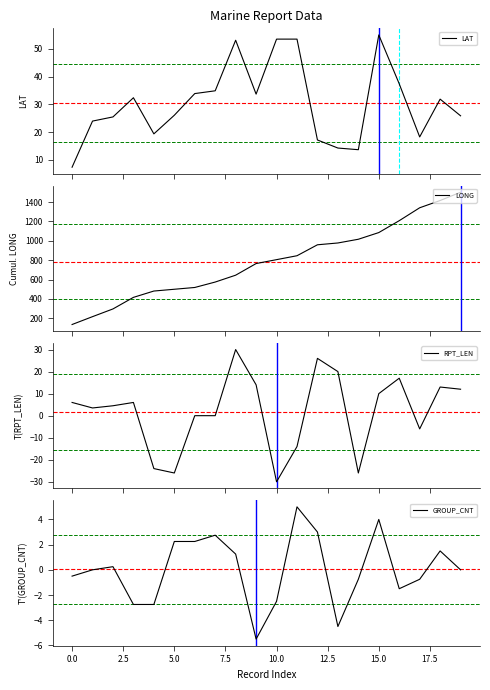

What is the minimum value for LONG?

134.7